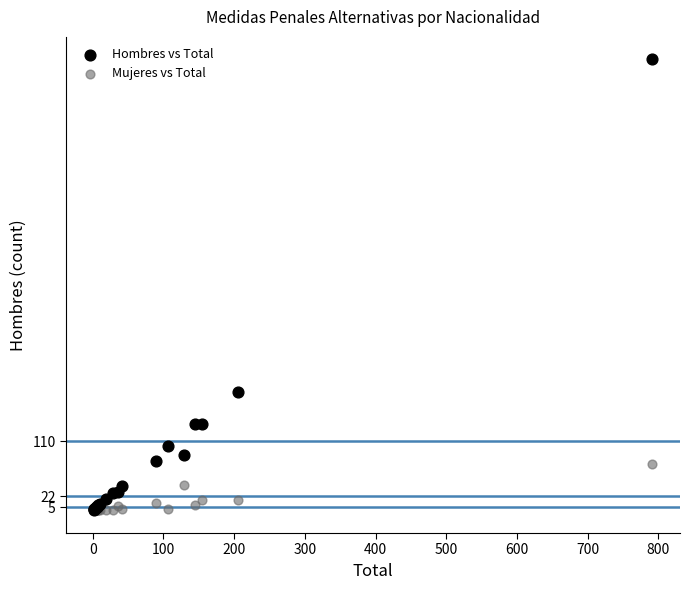

Across all series, what Y value is closest to 358?

189